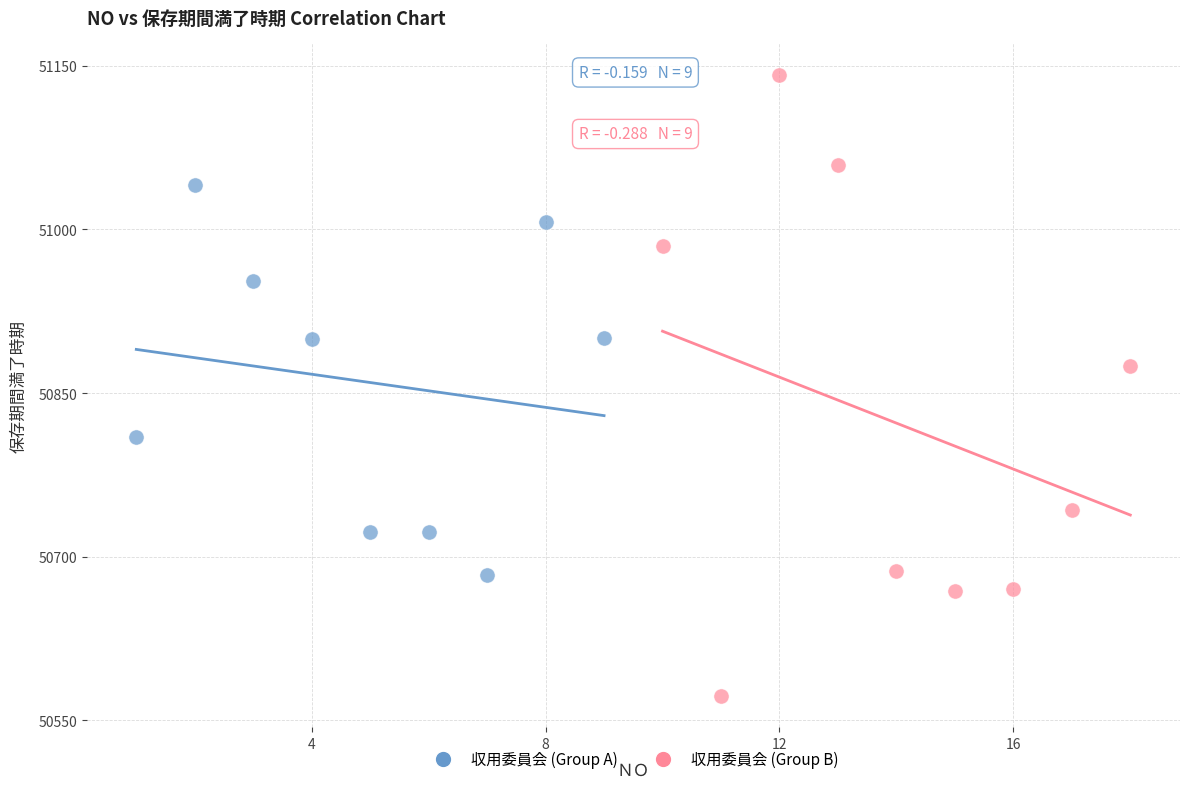

What are all the series names shown in the legend?

収用委員会 (Group A), 収用委員会 (Group B)